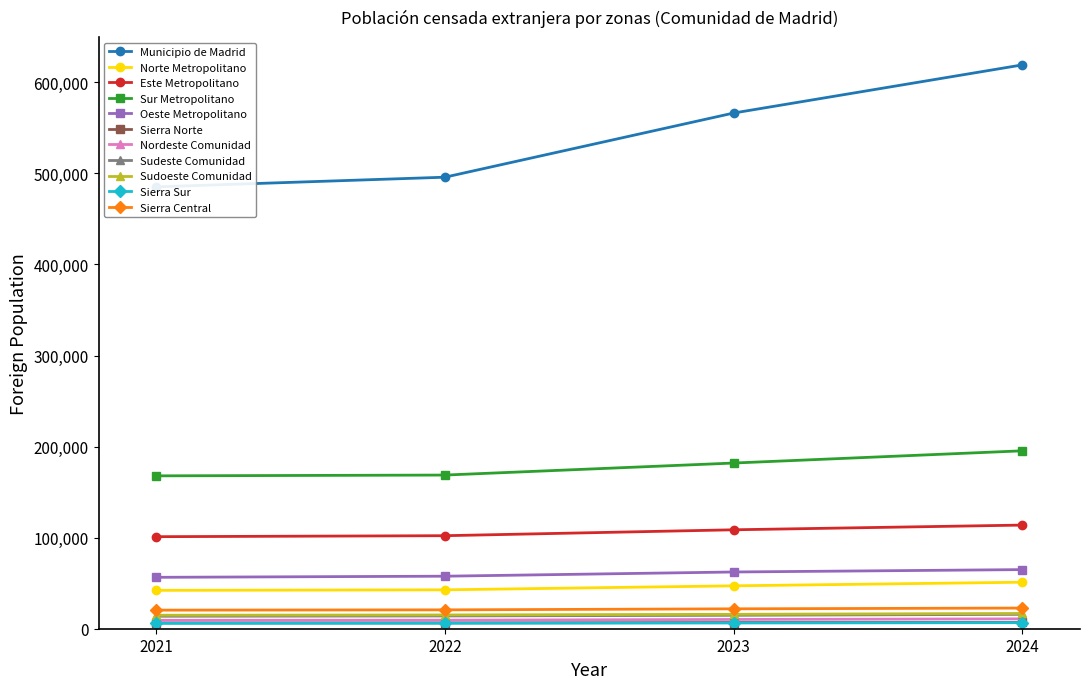

At which label is 2021 closest to 245538?

Sur Metropolitano